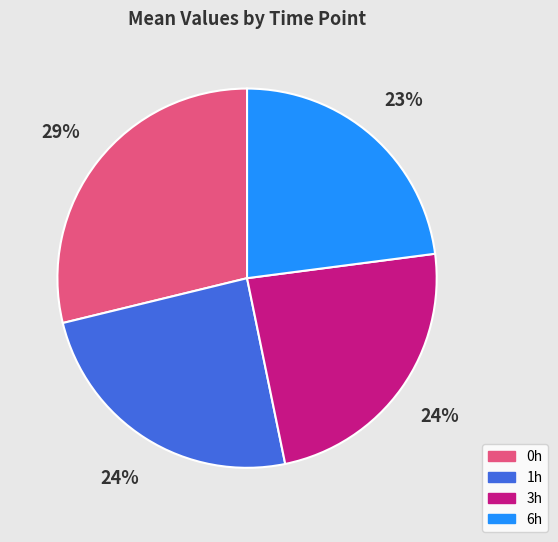

Which slice is the largest?

0h